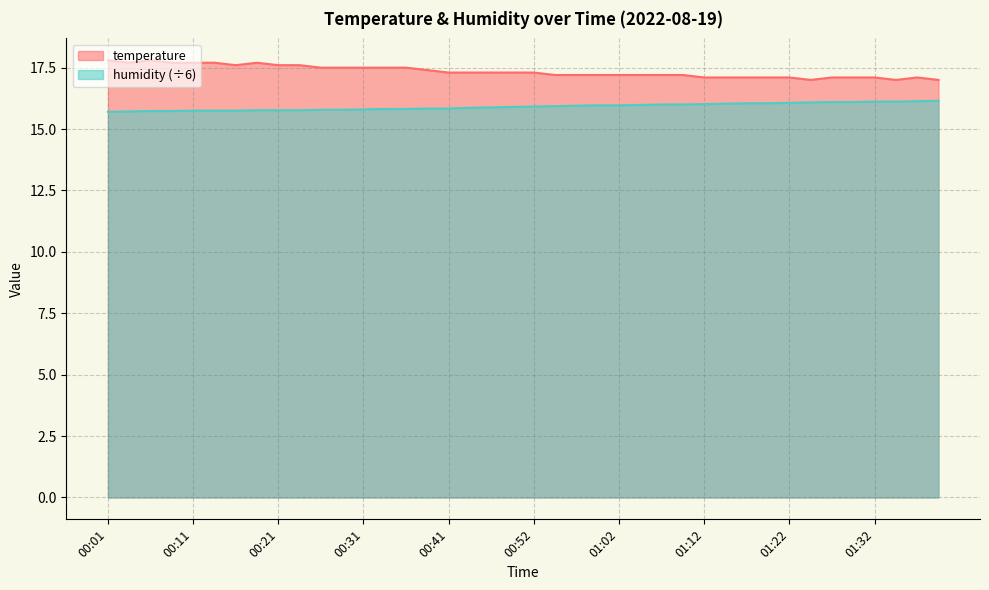

What value does the humidity series have at 00:06?

15.7